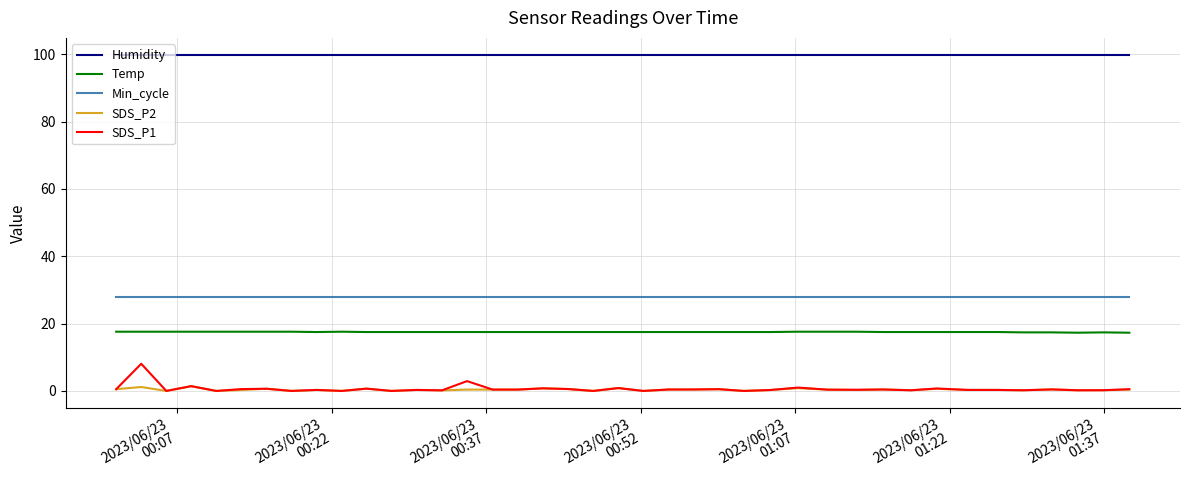

Rank the series by their maximum value, from lowest to highest.

SDS_P2, SDS_P1, Temp, Min_cycle, Humidity